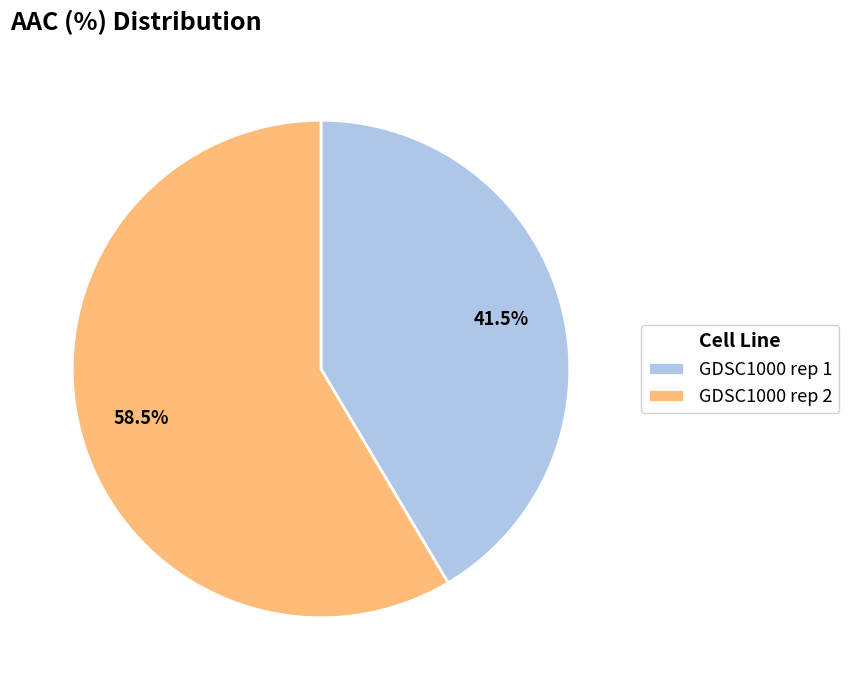

Which slice is the smallest?

GDSC1000 rep 1